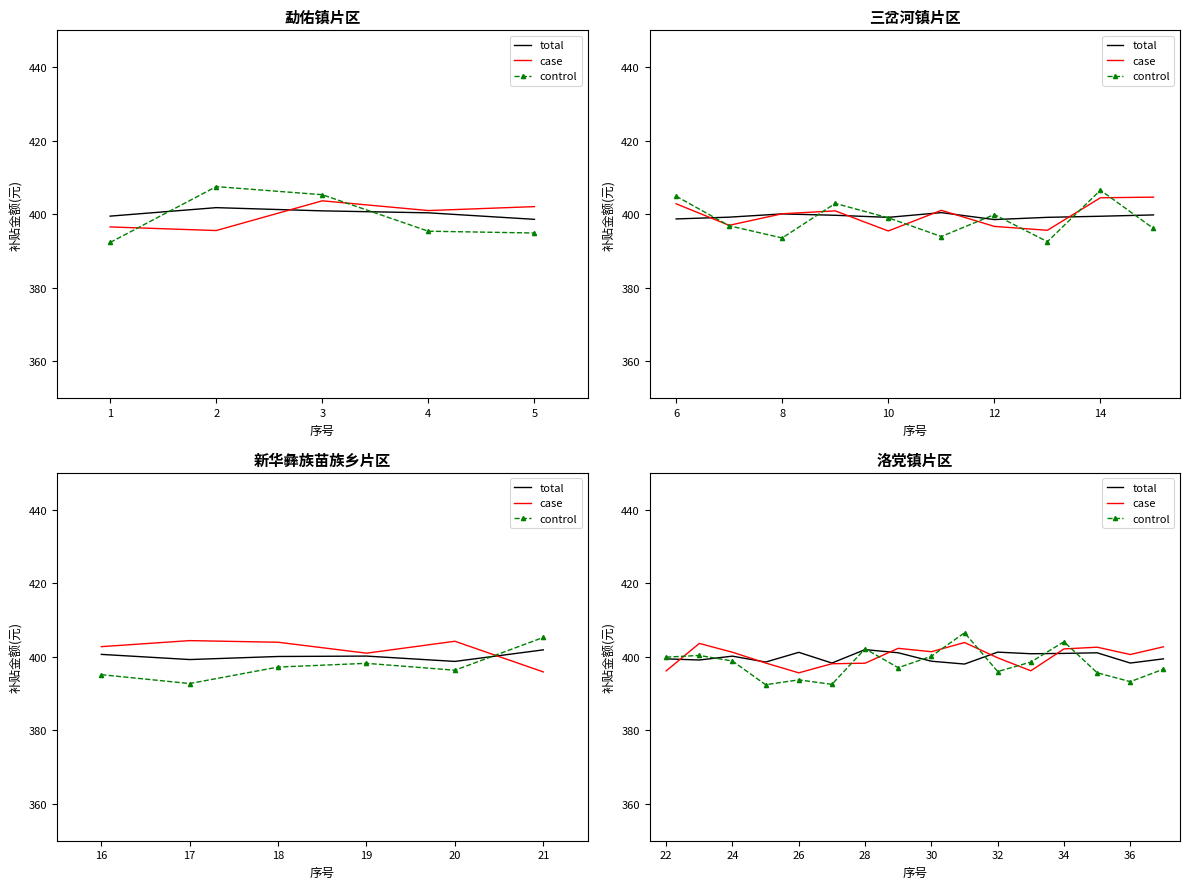

How many interior local peaks does the control series have?

5